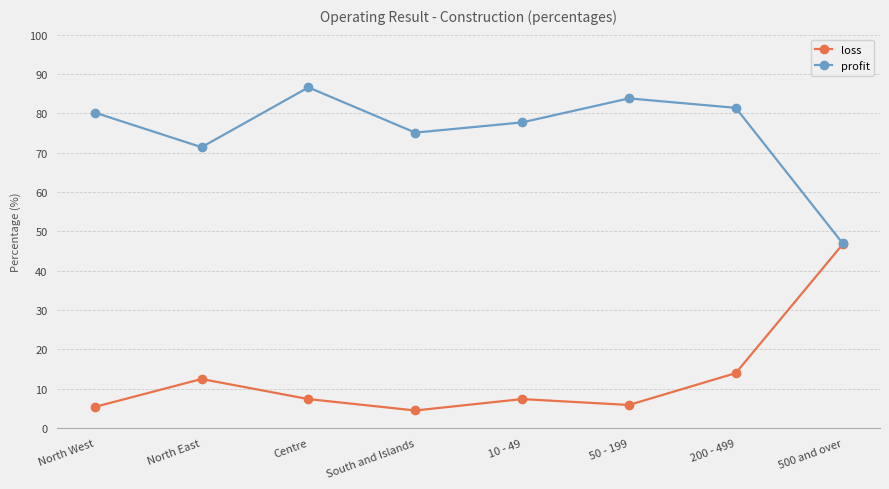

Reading left to right, extract all data points from this chart.

loss: North West=5.4	North East=12.5	Centre=7.4	South and Islands=4.5	10 - 49=7.4	50 - 199=5.9	200 - 499=14.0	500 and over=46.7
profit: North West=80.2	North East=71.4	Centre=86.6	South and Islands=75.1	10 - 49=77.7	50 - 199=83.8	200 - 499=81.4	500 and over=47.0